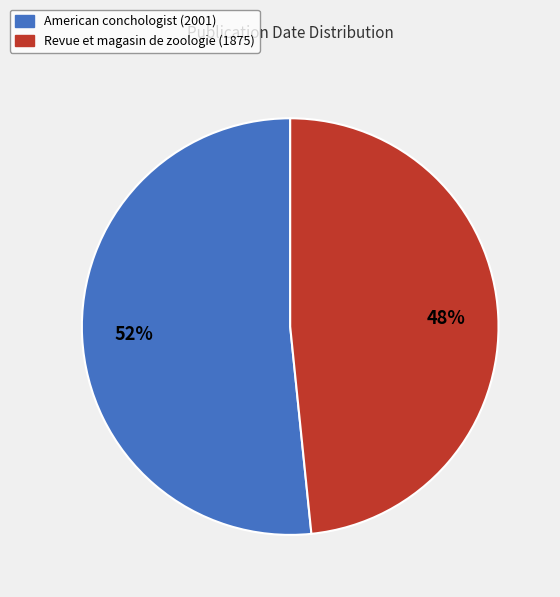

Between American conchologist (2001) and Revue et magasin de zoologie (1875), which is larger?

American conchologist (2001)